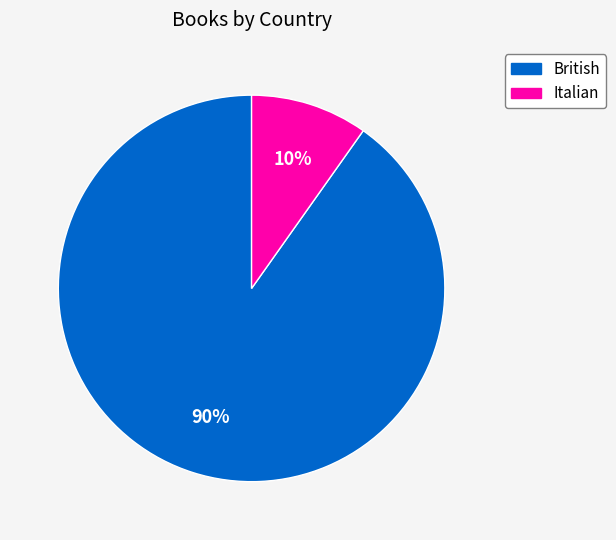

Combined, do Italian and British account for over 50%?

Yes